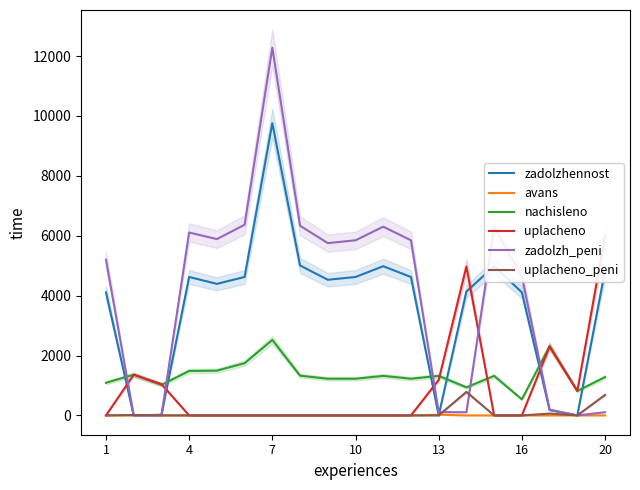

How many times do zadolzh_peni and nachisleno cross each other?

5